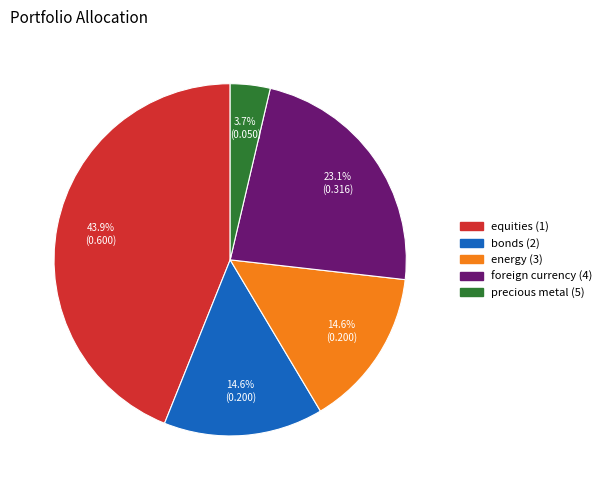

Is there any slice that represents more than half of the pie?

No